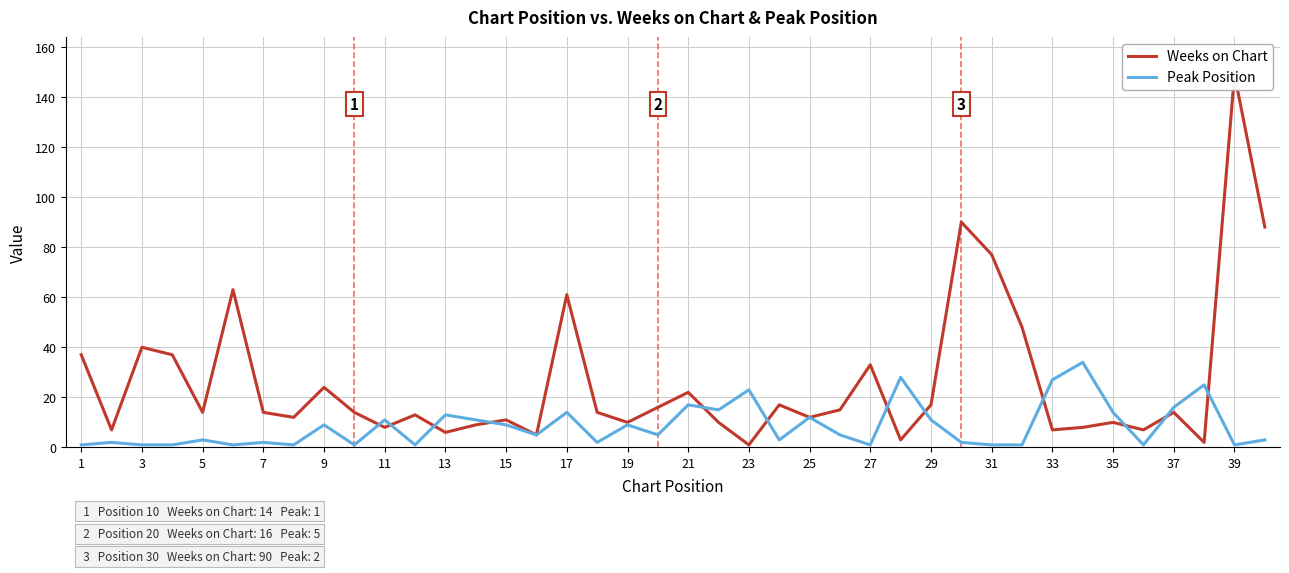

After their last crossing, which series has the higher values: Peak Position or Weeks on Chart?

Weeks on Chart